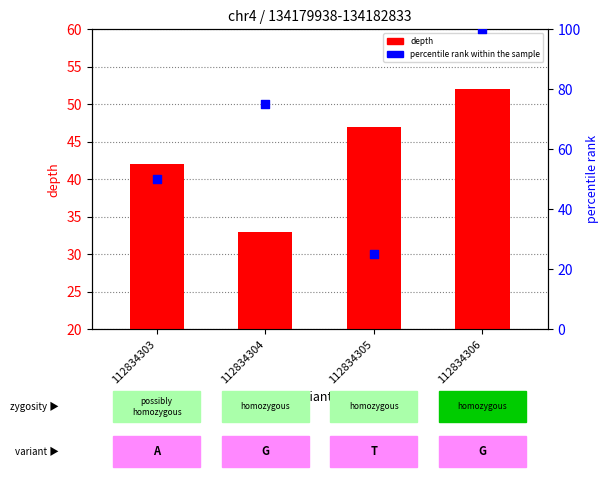

Which series reaches the maximum Y coordinate?

percentile rank within the sample